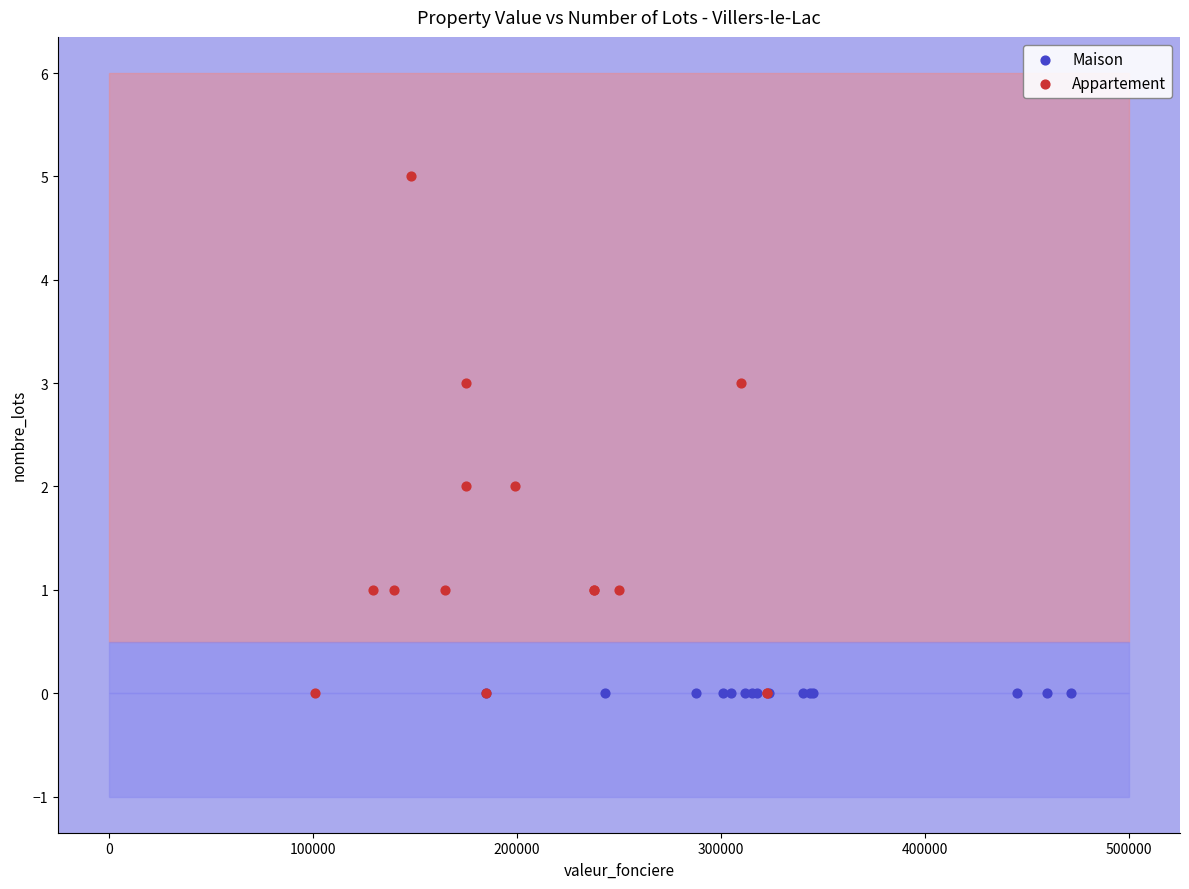

Which series contains the highest Y value?

Appartement